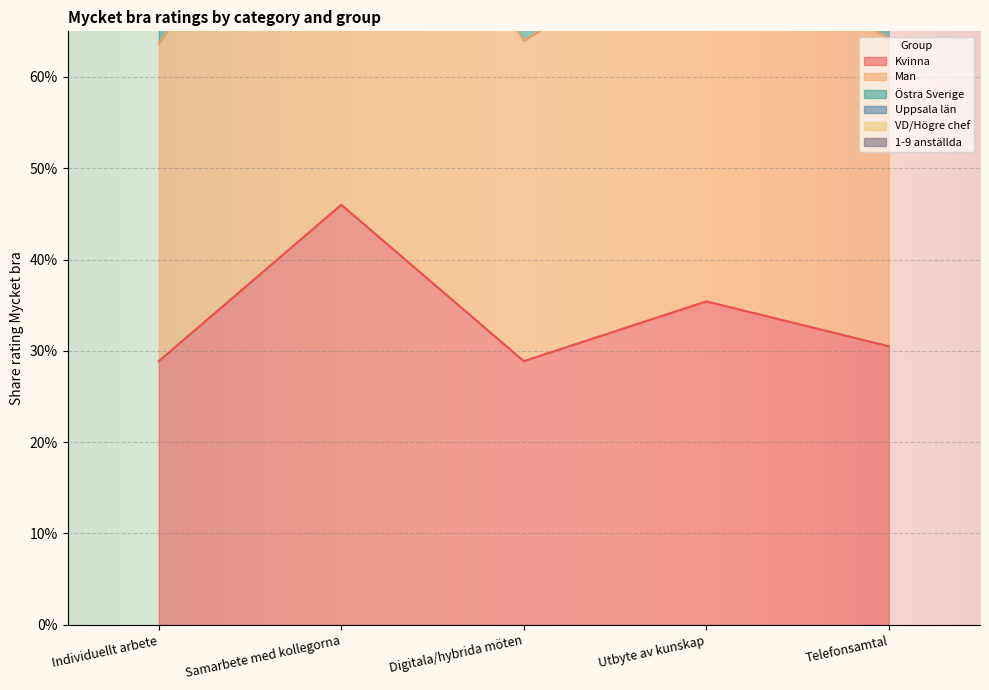

The value of Man at Digitala/hybrida möten is 0.5. True or false?

False